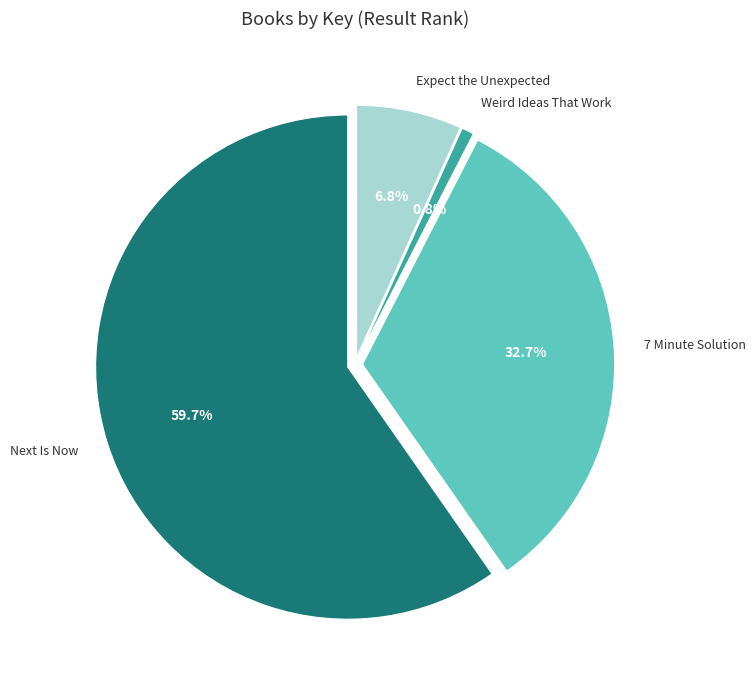

To the nearest percent, what is the difference between the largest and smallest slice percentages?

59%